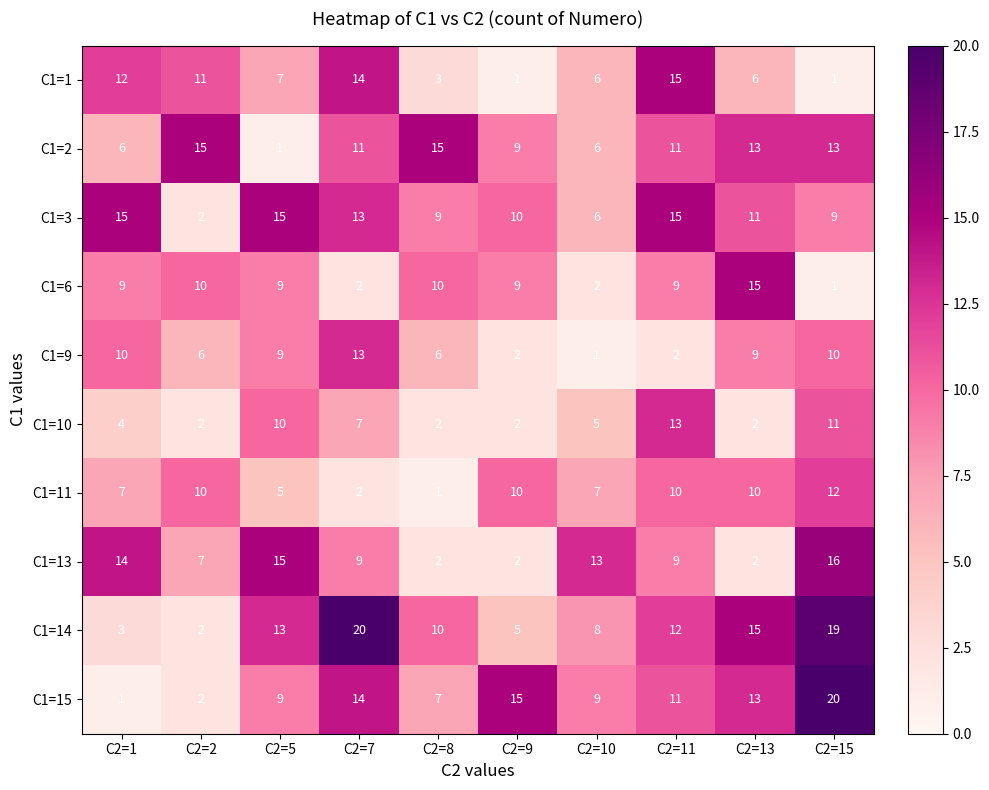

True or false: C1=13 has a value of 3 at C2=13.

False